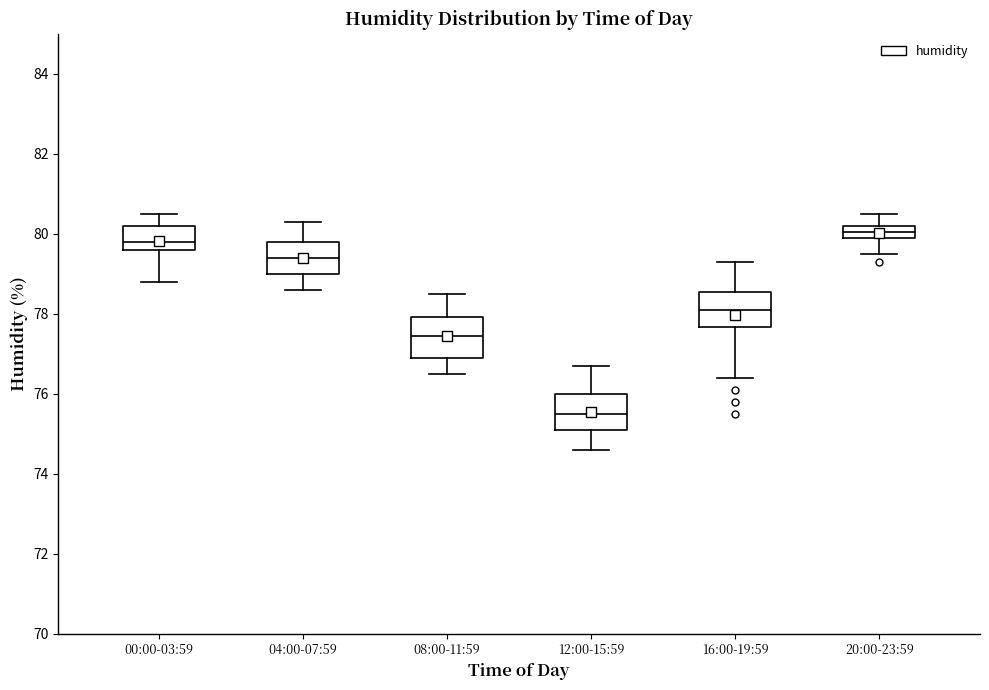

Which box has the lowest median line?

12:00-15:59